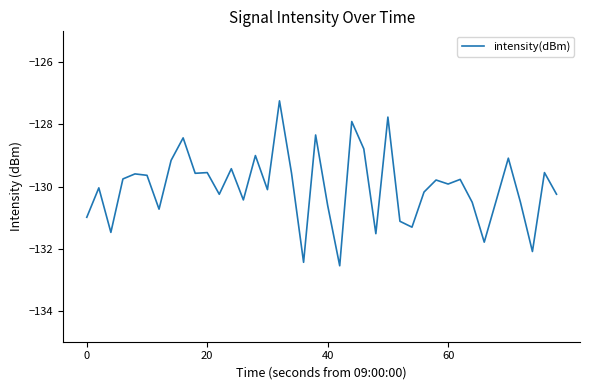

What is the smallest value displayed?

-132.6